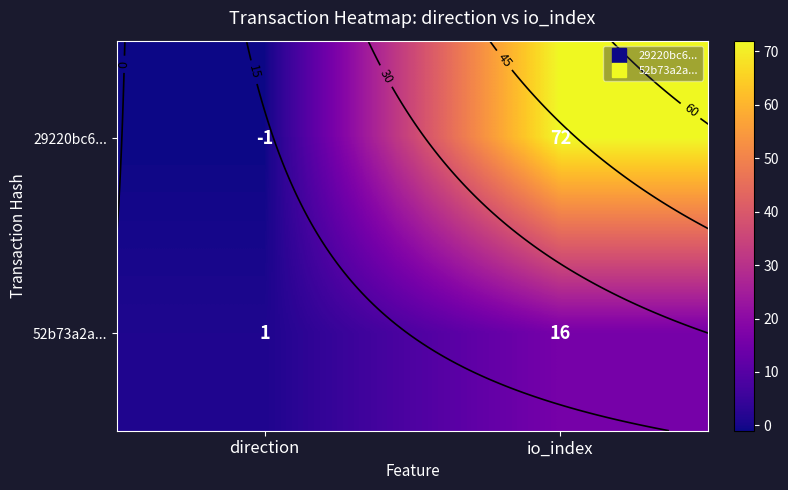

The value of 29220bc6... at io_index is 115. True or false?

False